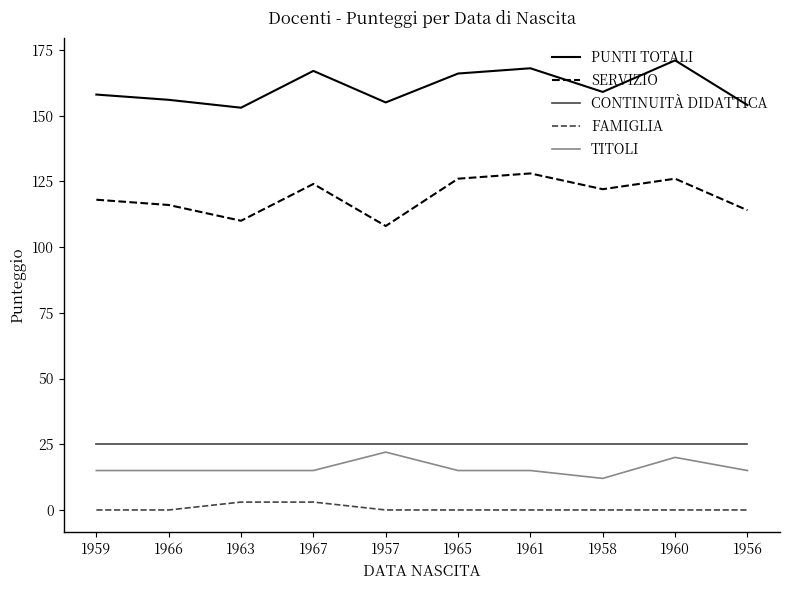

What position from the left is 1958?

8